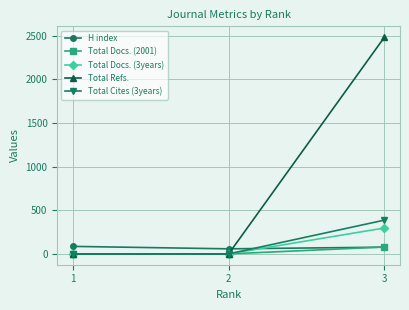

True or false: Total Cites (3years) has a value of -175 at 1.

False